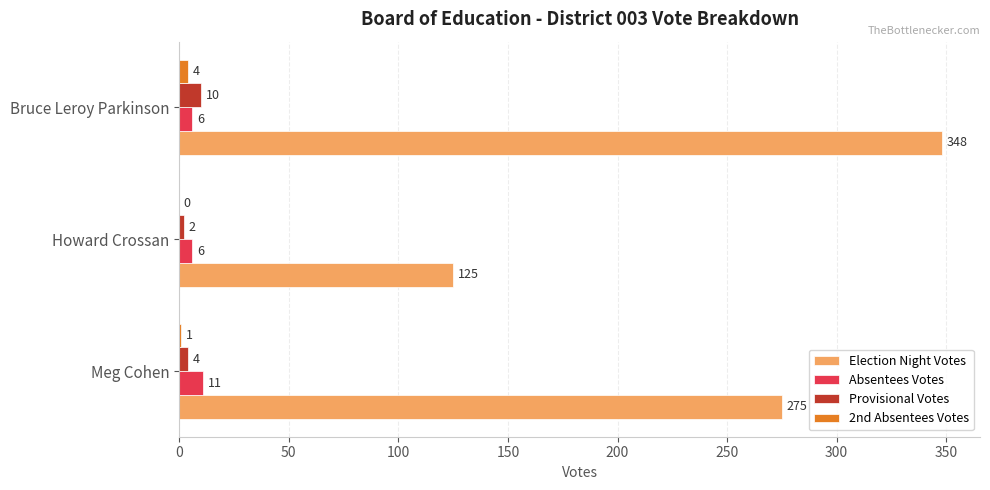

Which category has the highest value in the Provisional Votes series?

Bruce Leroy Parkinson